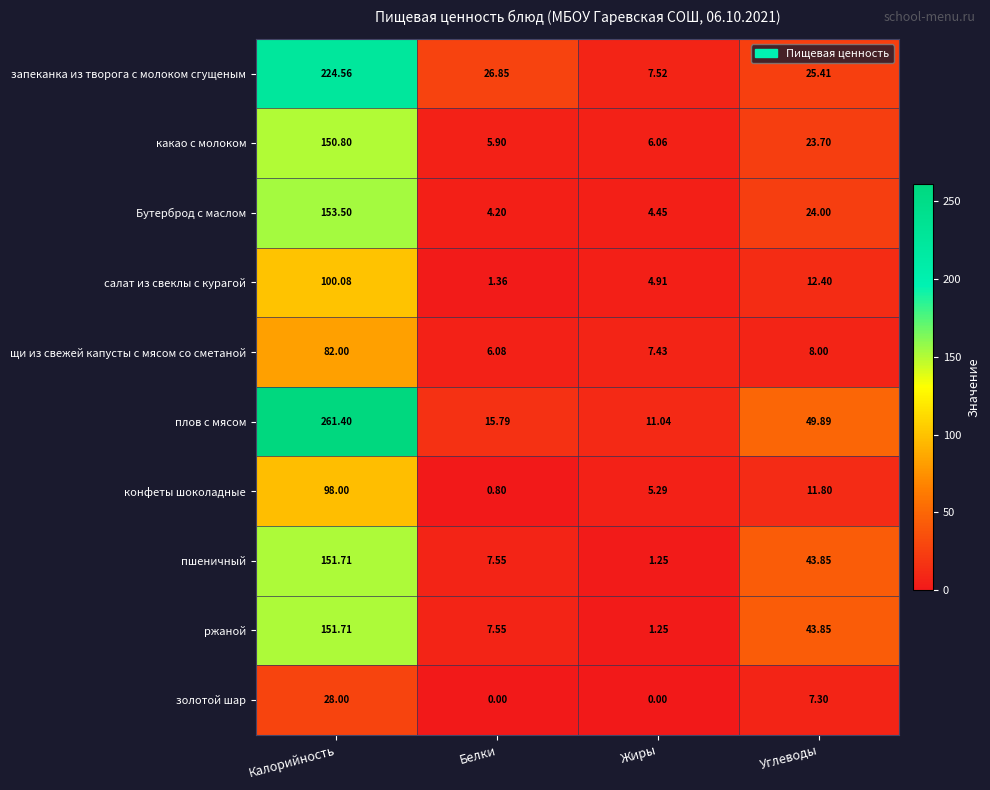

Which series has the largest total across all categories?

плов с мясом